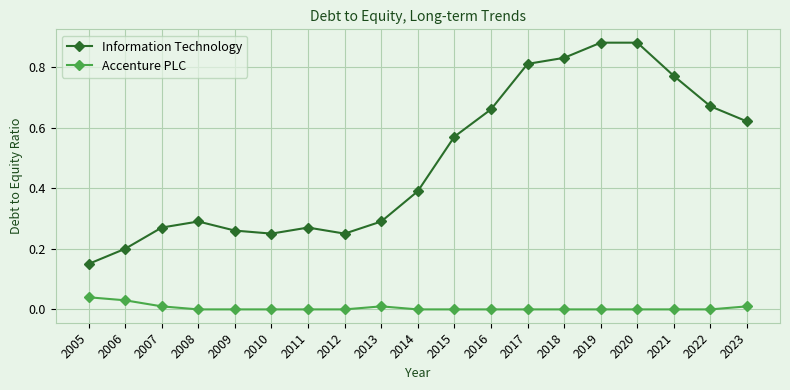

The Information Technology series shows 0.2 at 2019. True or false?

False